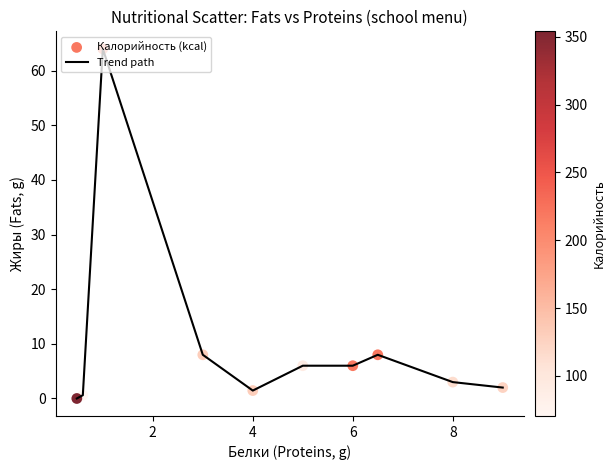

What is the greatest value displayed?

64.0